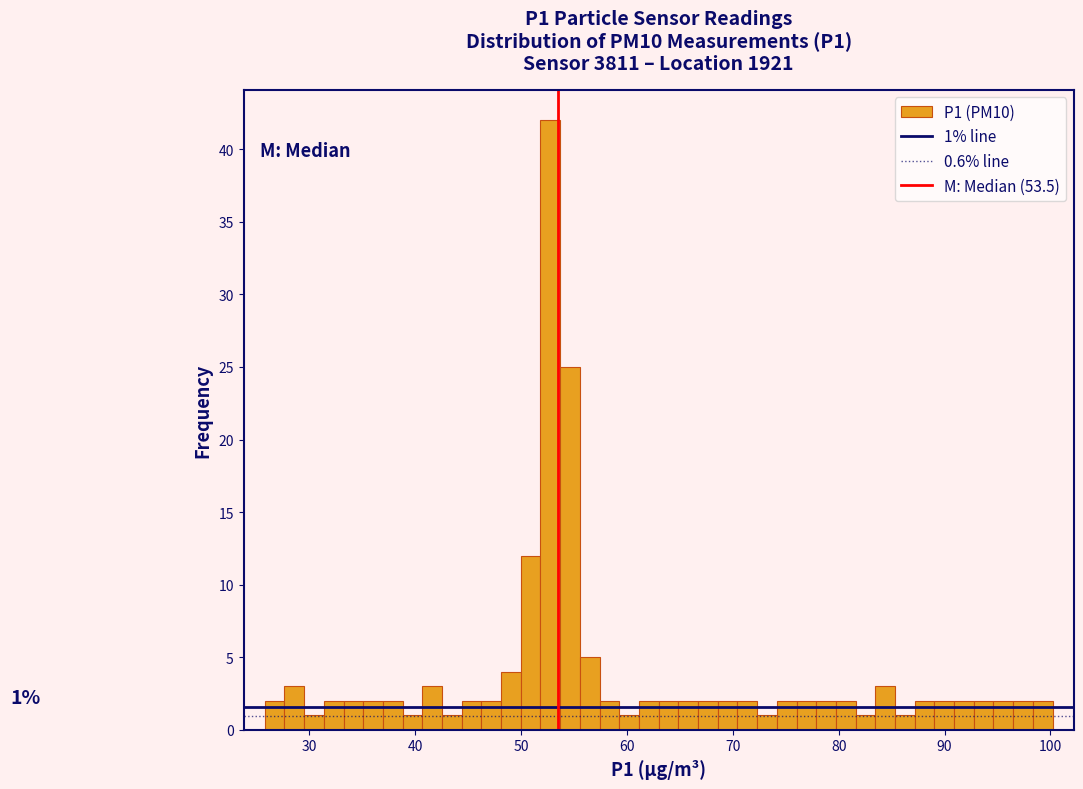

Around what value on the x-axis is the tallest bar? Give the approximate position of its centre, as read against the axis.

53